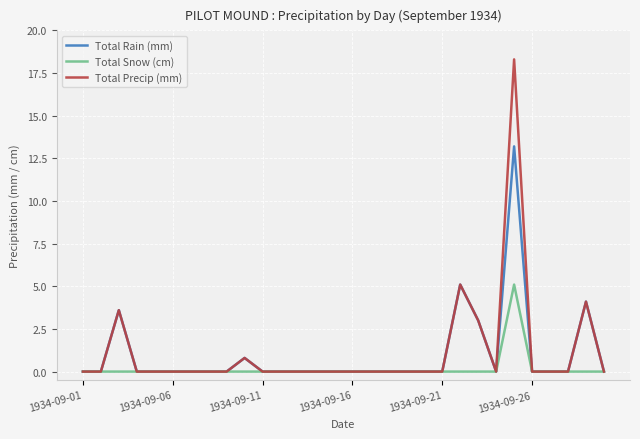

Which series has the largest range (max minus min)?

Total Precip (mm)